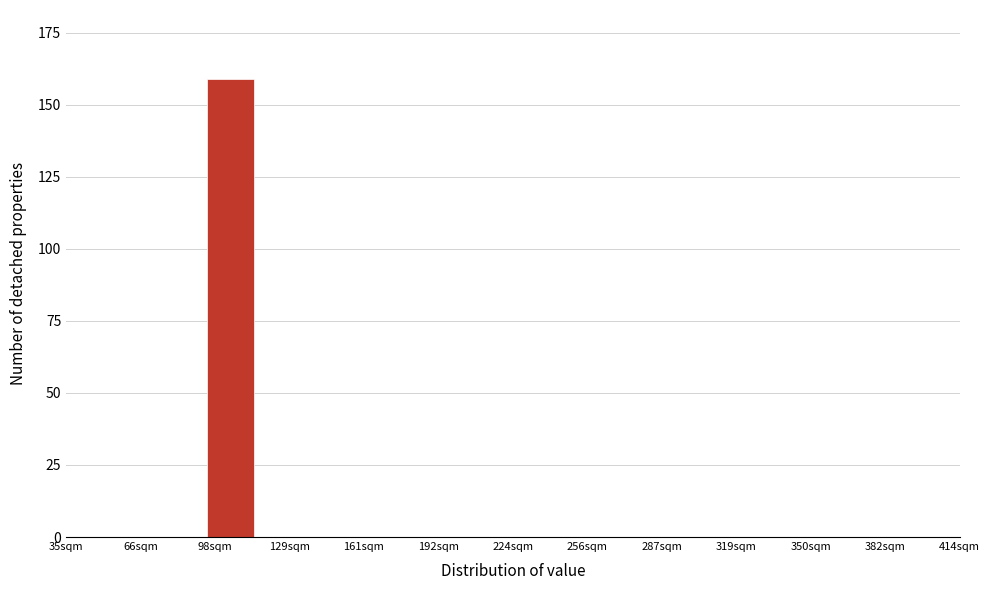

Around what value on the x-axis is the tallest bar? Give the approximate position of its centre, as read against the axis.

105